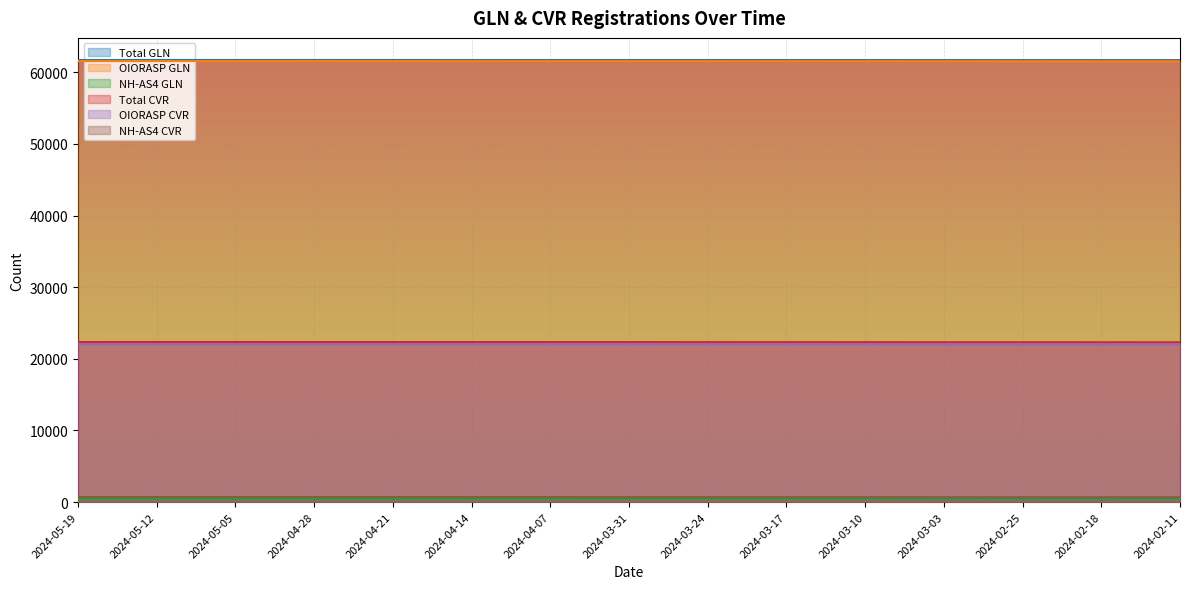

What is the label of the 1st point from the left?

2024-05-19